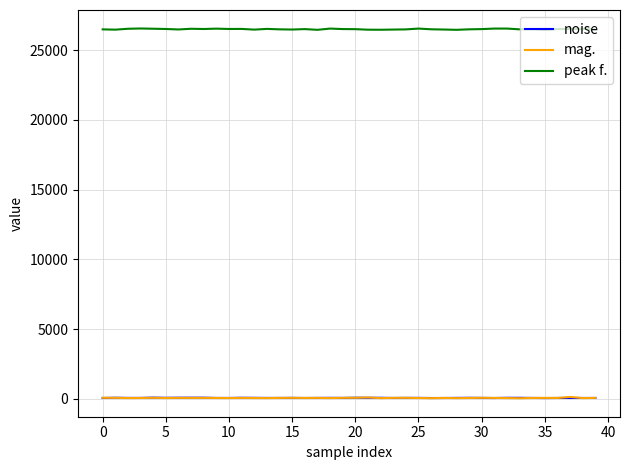

Which series has the largest total across all categories?

peak f.